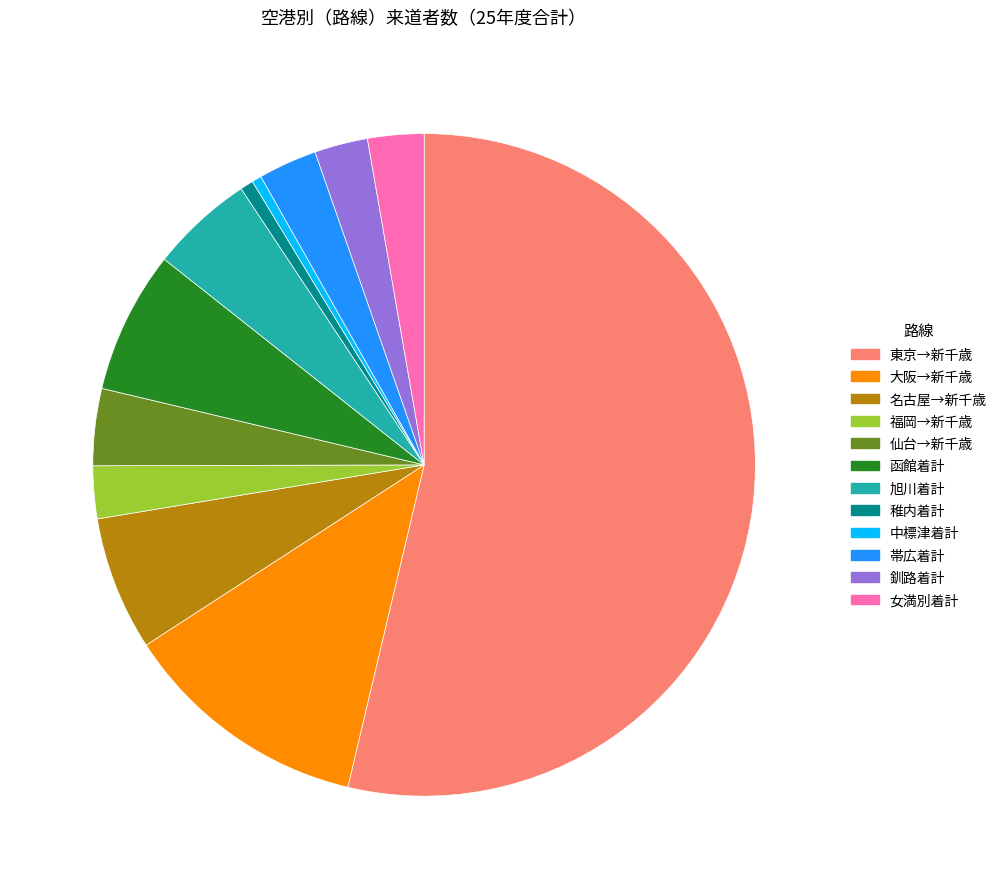

What is the majority slice?

東京→新千歳